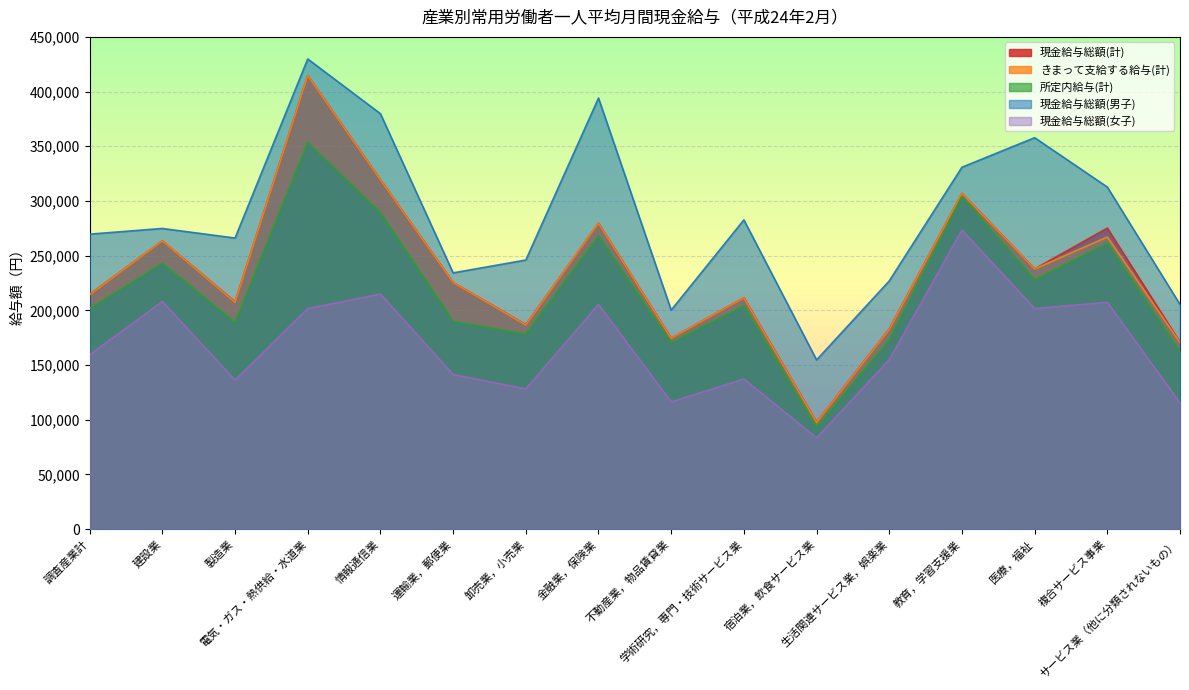

At which category does the chart reach its peak across all series?

電気・ガス・熱供給・水道業